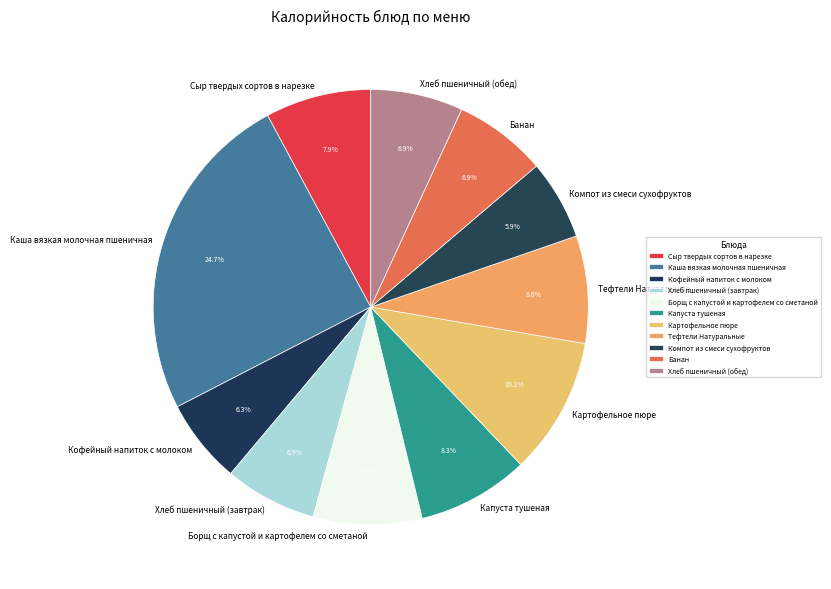

To the nearest percent, what is the difference between the largest and smallest slice percentages?

19%